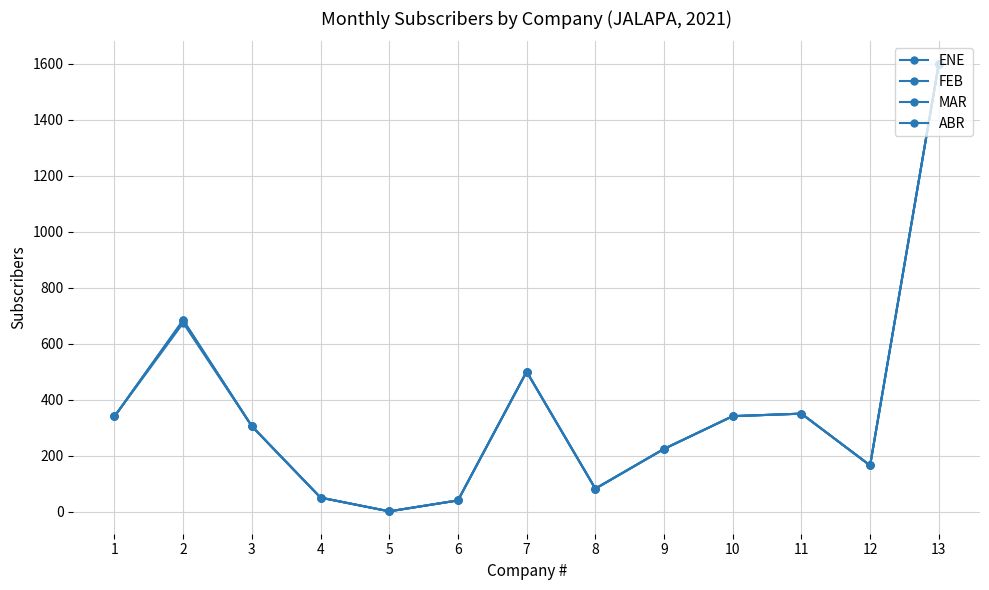

Reading left to right, transcribe all the data shown in this chart.

ENE: 340	674	305	50	1	40	500	82	224	341	350	165	1600
FEB: 340	681	305	50	1	40	500	82	224	341	350	165	1600
MAR: 340	684	305	50	1	40	500	82	224	341	350	165	1600
ABR: 340	684	305	50	1	40	500	82	224	341	350	165	1600